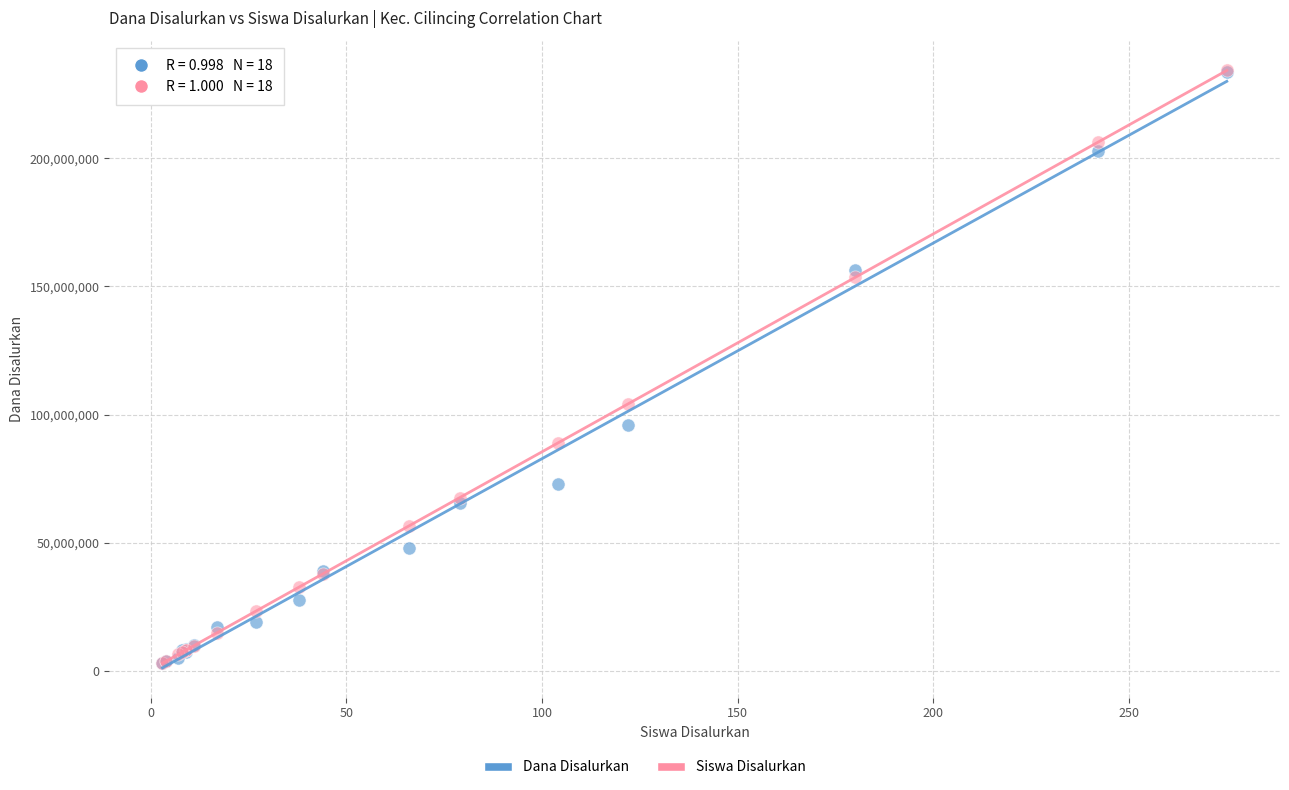

In the Siswa Disalurkan series, what Y value is closest to 118650000?

104200000